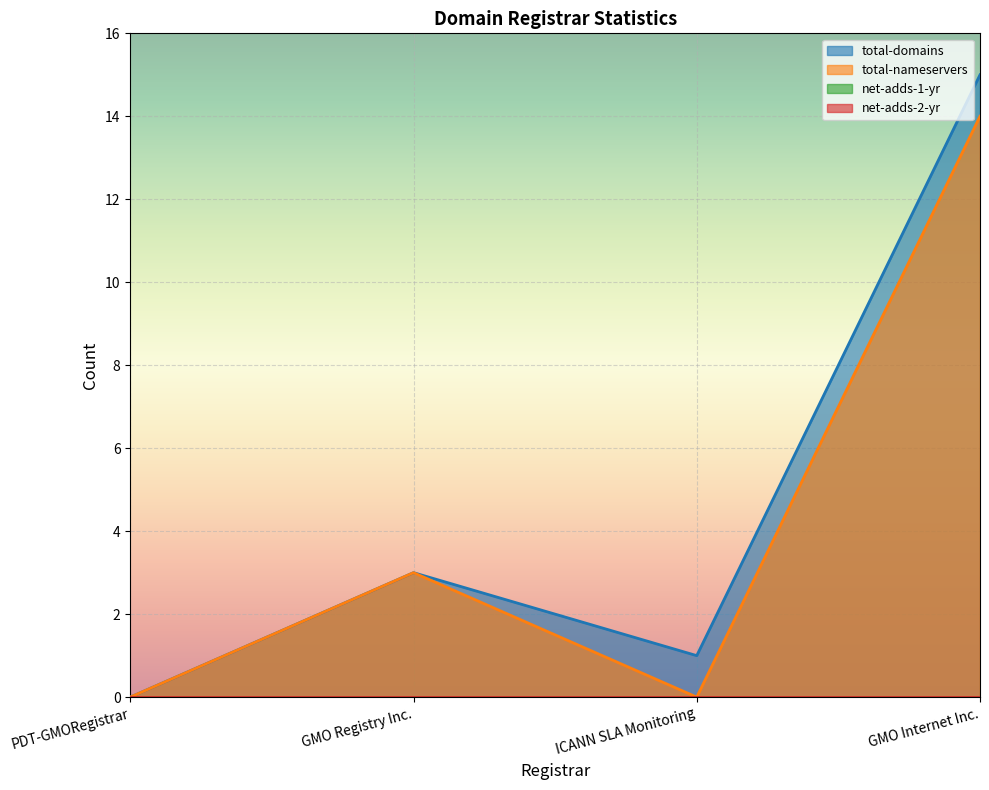

True or false: total-domains and total-nameservers intersect in this chart.

False